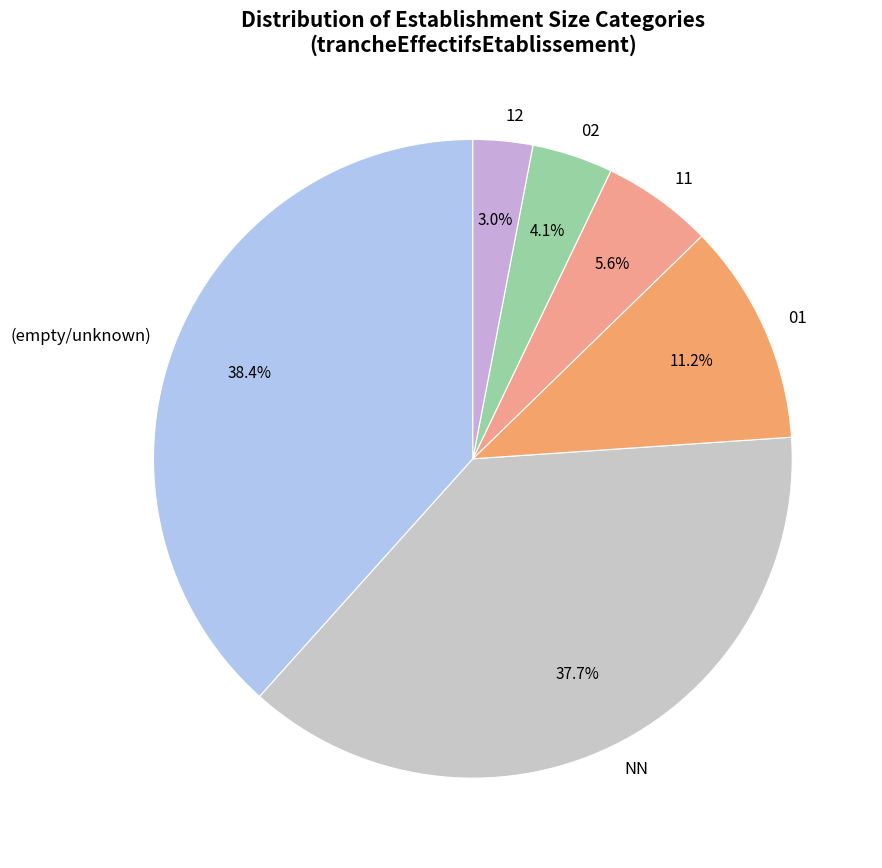

How many slices are in this pie chart?

6